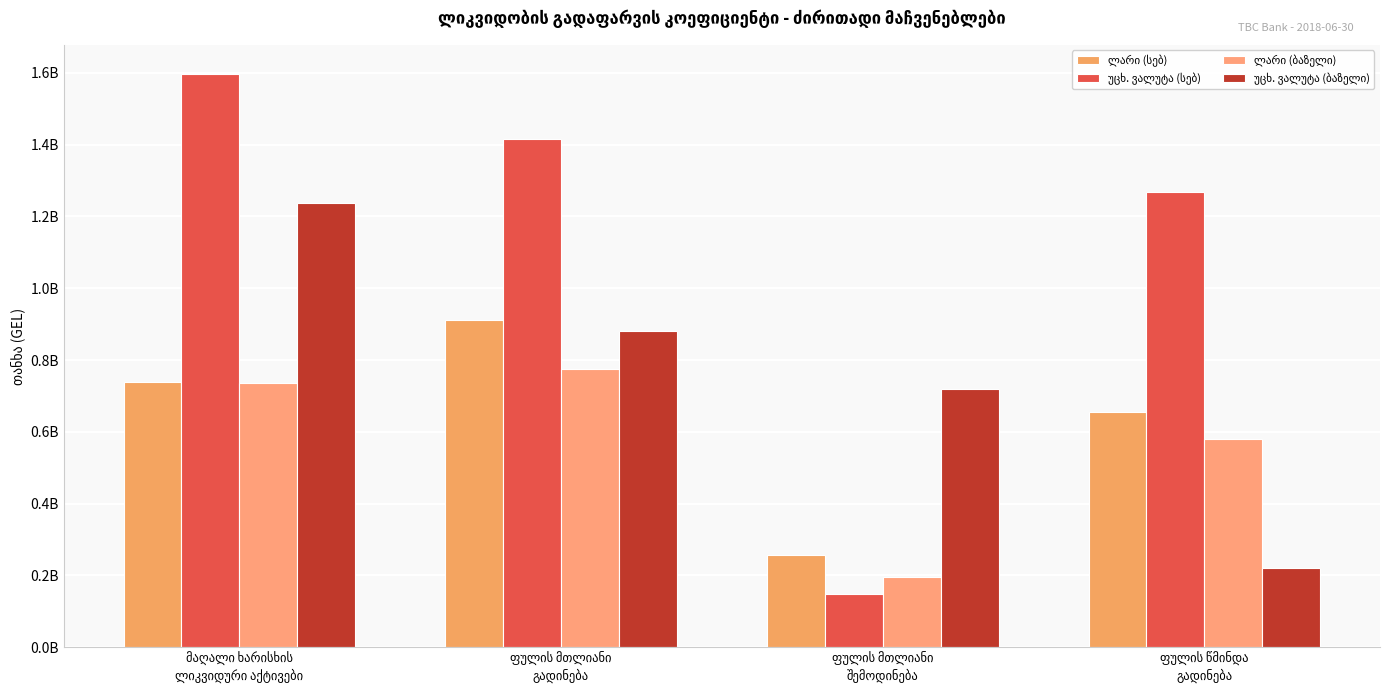

What is the spread (max minus min) of values at ფულის მთლიანი
შემოდინება?

572096429.1